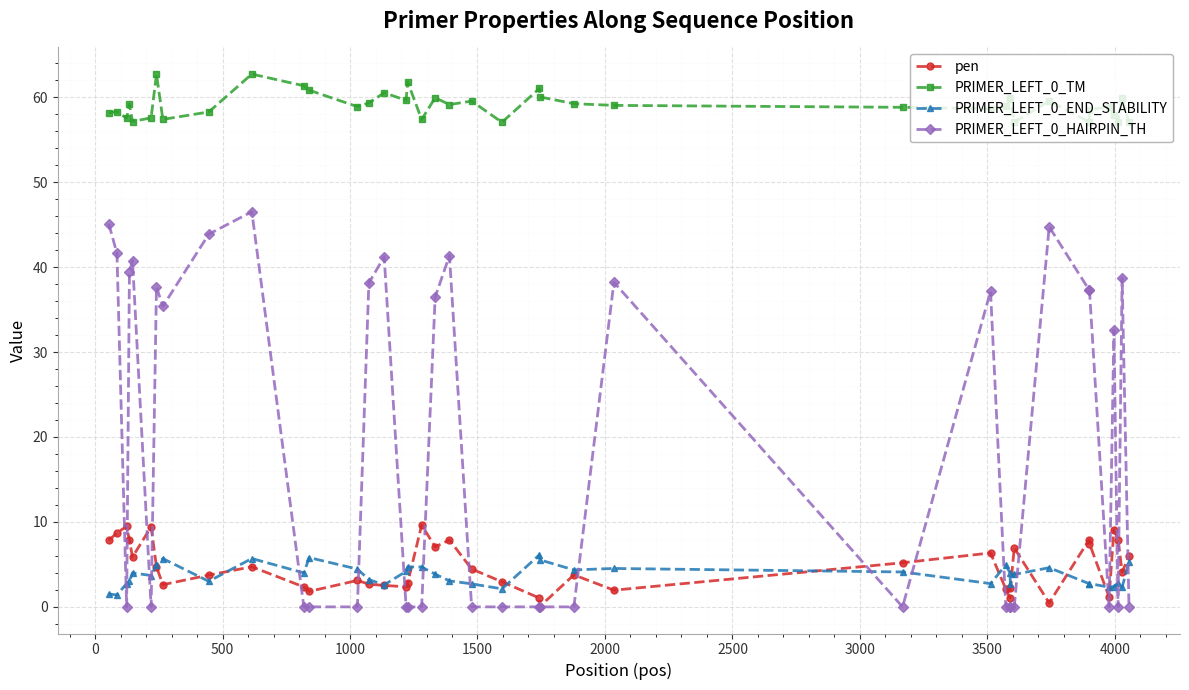

True or false: pen and PRIMER_LEFT_0_TM intersect in this chart.

False